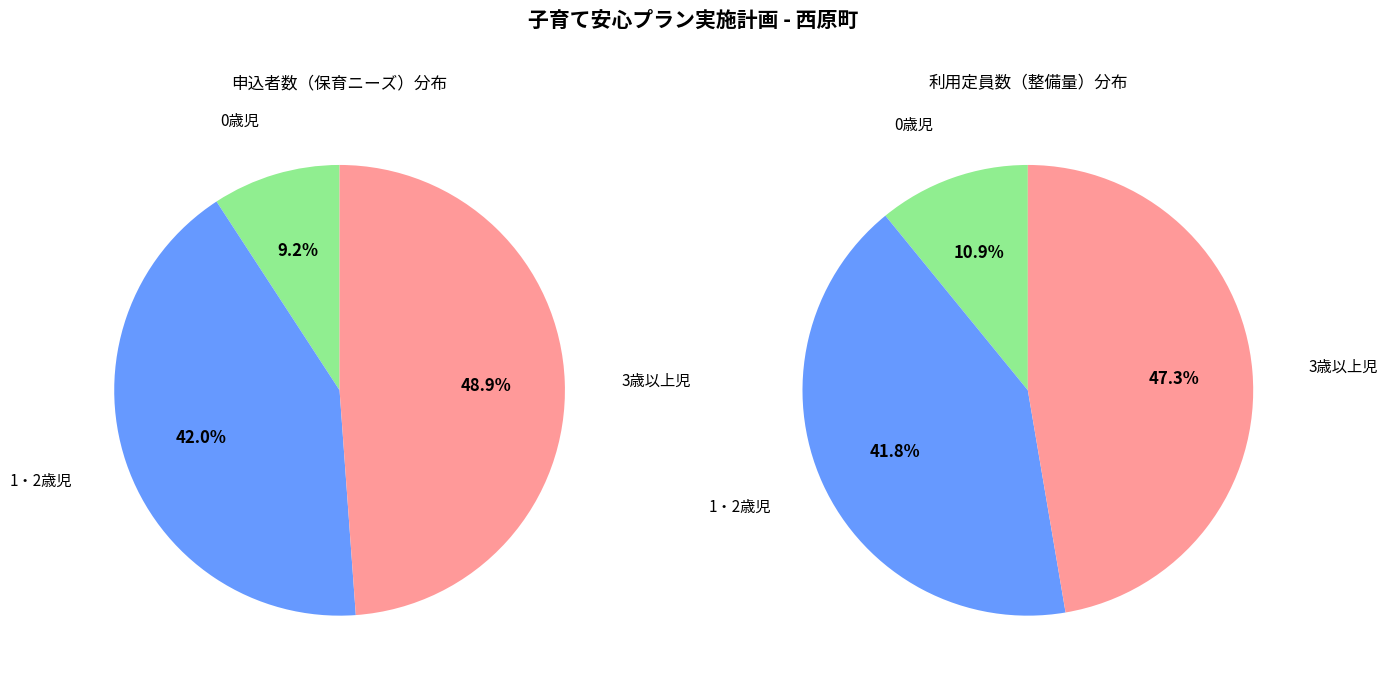

Which category has the biggest portion of the pie?

3歳以上児